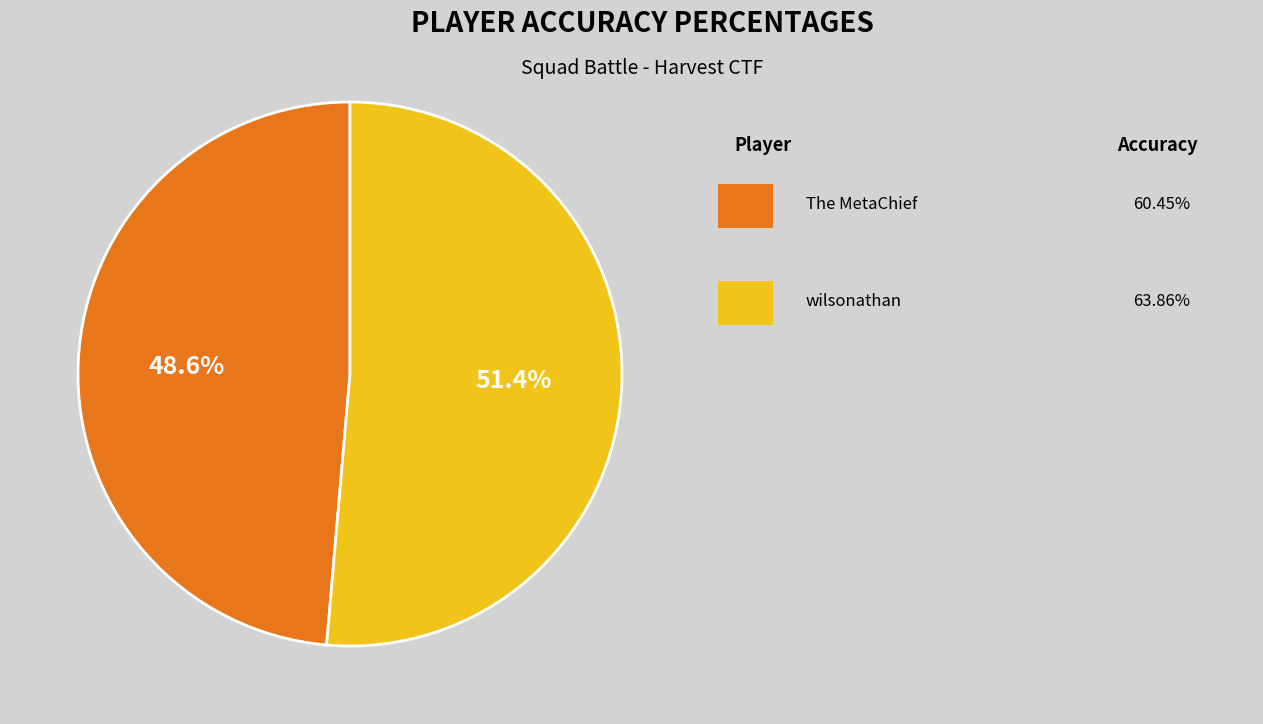

Does any single category account for the majority?

Yes